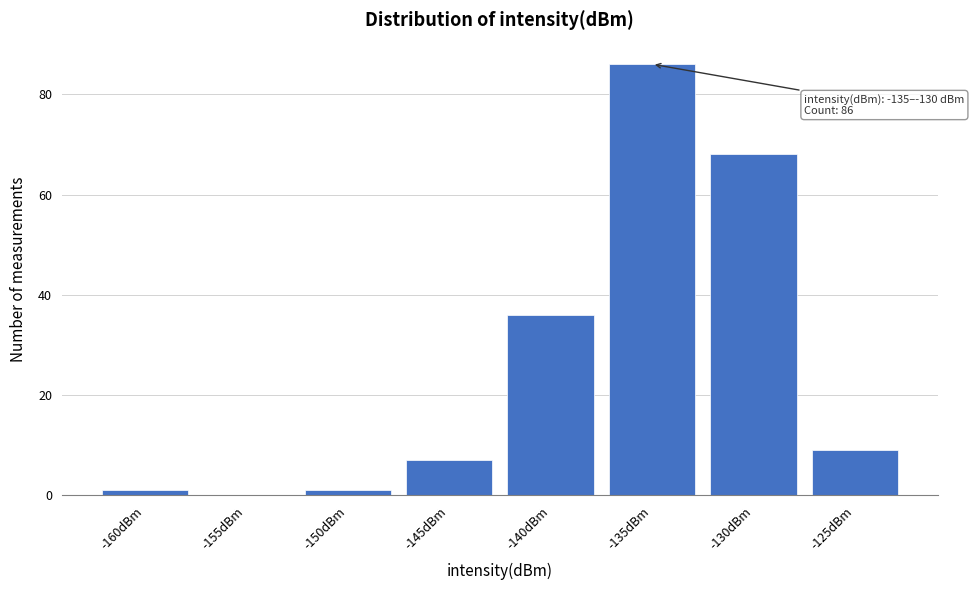

Reading left to right, what are all the values shown in this chart?

-160dBm=1	-155dBm=0	-150dBm=1	-145dBm=7	-140dBm=36	-135dBm=86	-130dBm=68	-125dBm=9